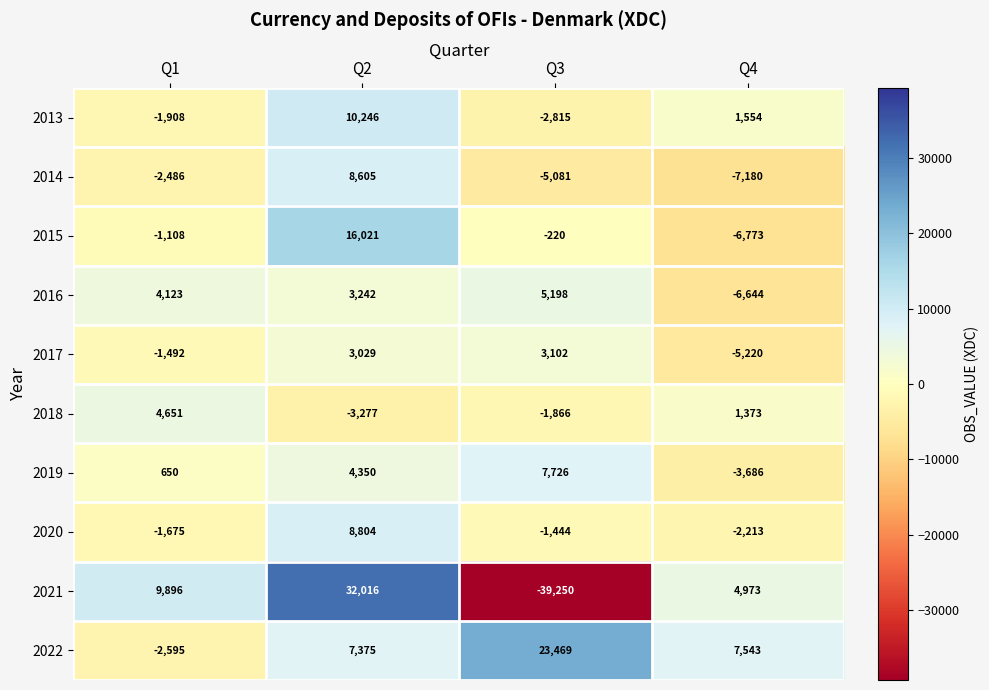

What is the difference between the 2017 values at Q2 and Q1?

4521